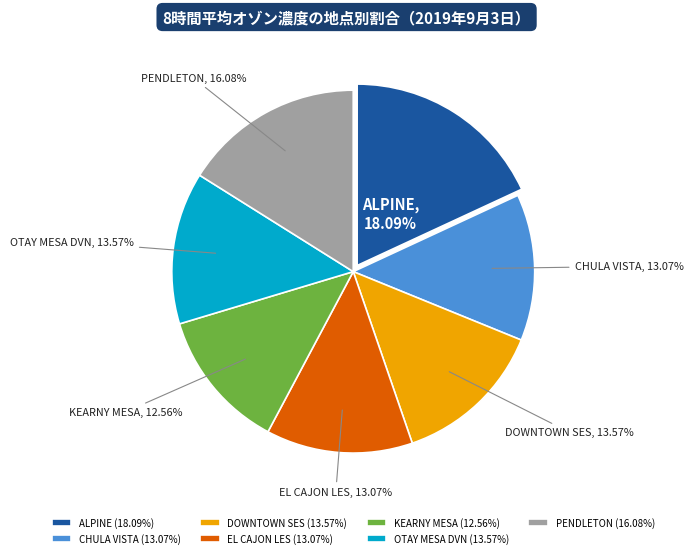

True or false: KEARNY MESA accounts for 1% of the total.

False